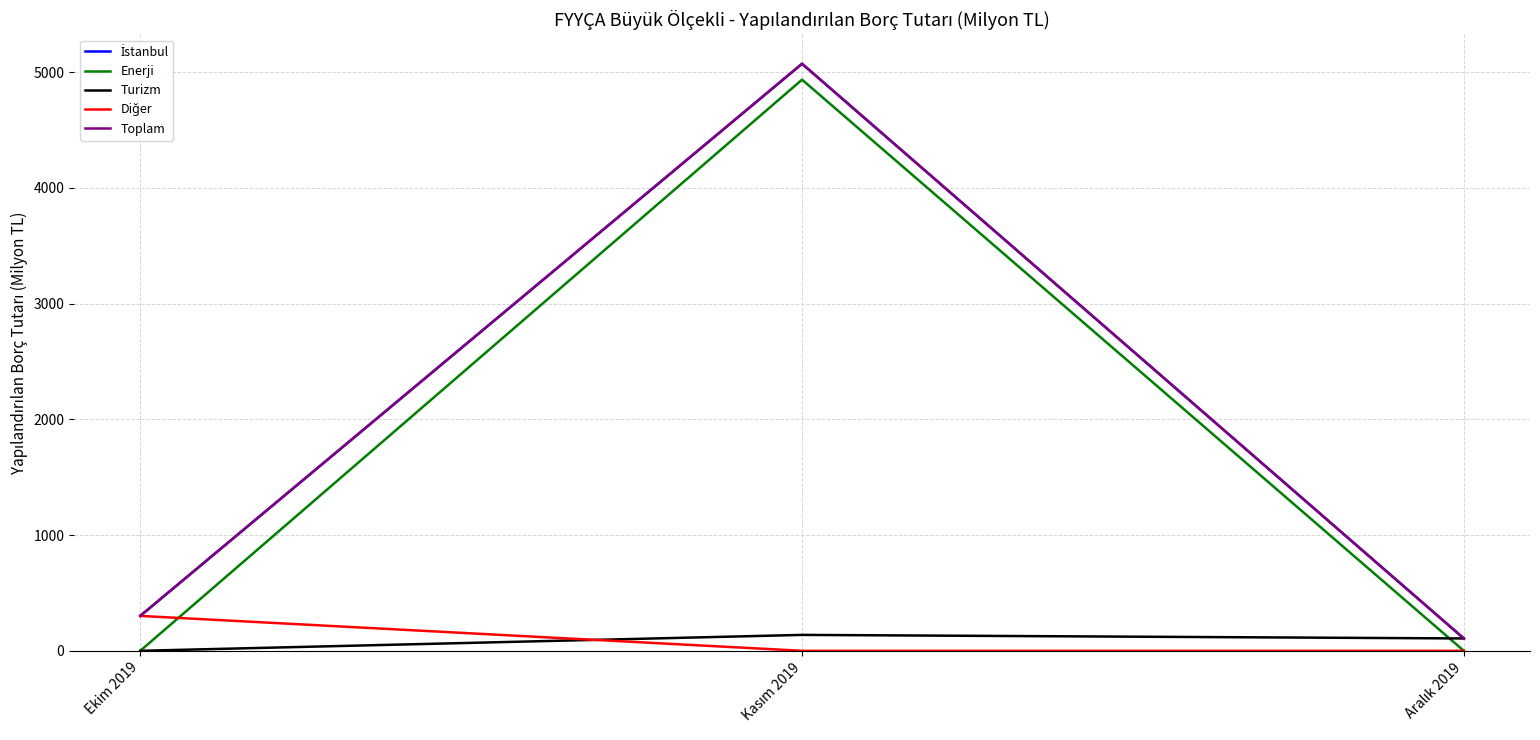

Does the chart display data point markers on the line(s)?

No